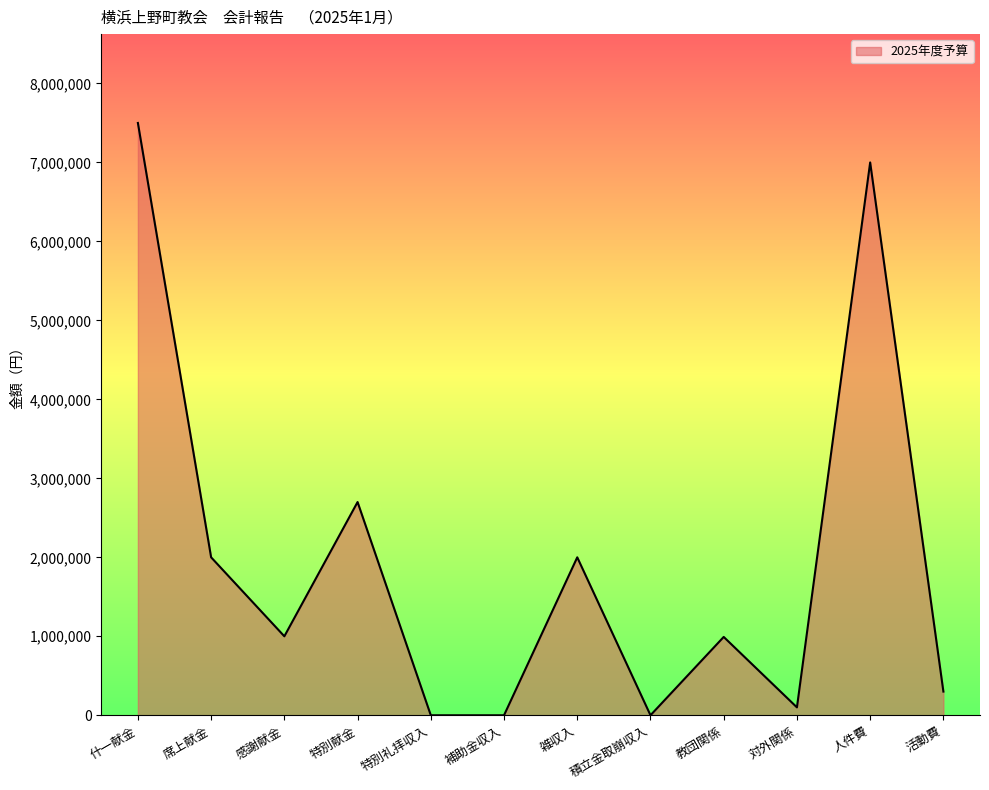

How many lines are shown in the chart?

1